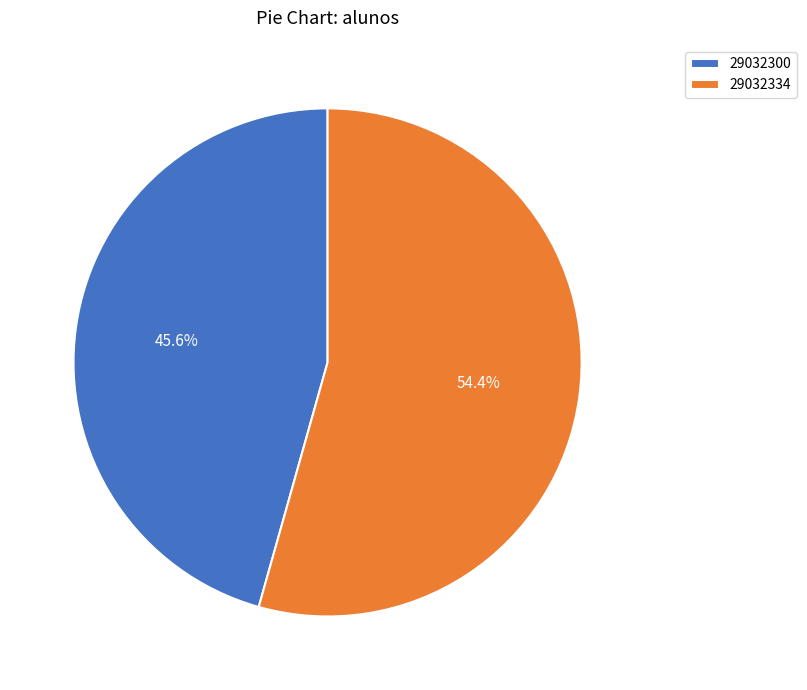

Rank the categories by value from lowest to highest.

29032300, 29032334